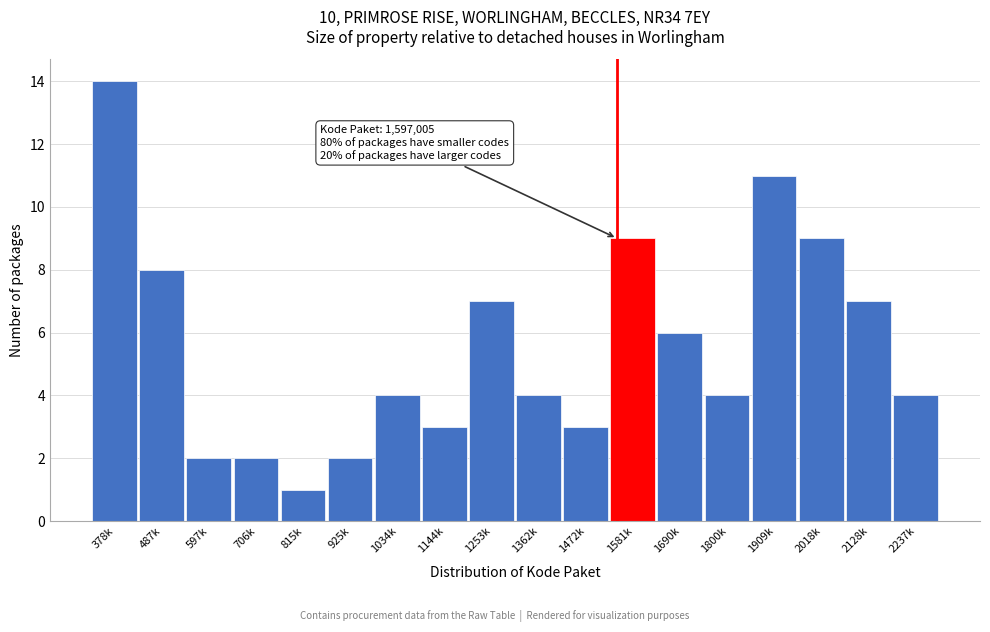

Reading left to right, list all the values displayed in this chart.

378k=14	487k=8	597k=2	706k=2	815k=1	925k=2	1034k=4	1144k=3	1253k=7	1362k=4	1472k=3	1581k=9	1690k=6	1800k=4	1909k=11	2018k=9	2128k=7	2237k=4